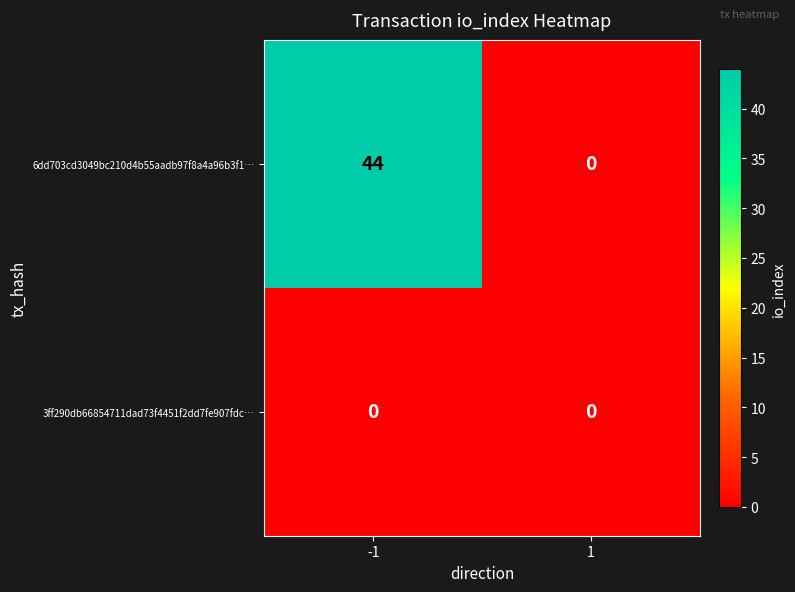

Which series has the largest total across all categories?

6dd703cd3049bc210d4b55aadb97f8a4a96b3f1…